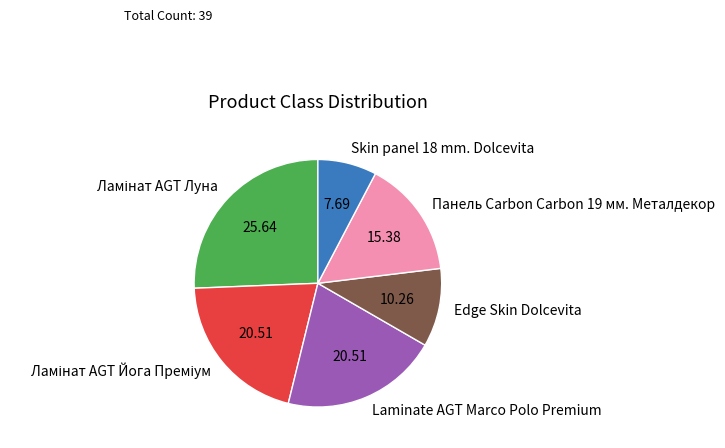

Does Панель Carbon Carbon 19 мм. Металдекор account for over 50% of the chart?

No